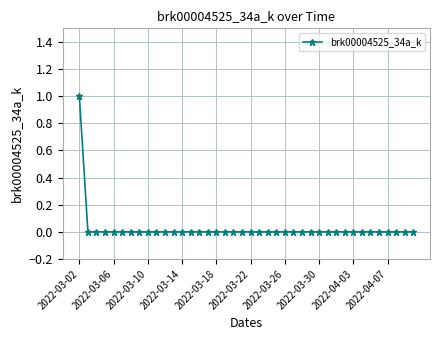

Which category has the highest value across all series?

2022-03-02